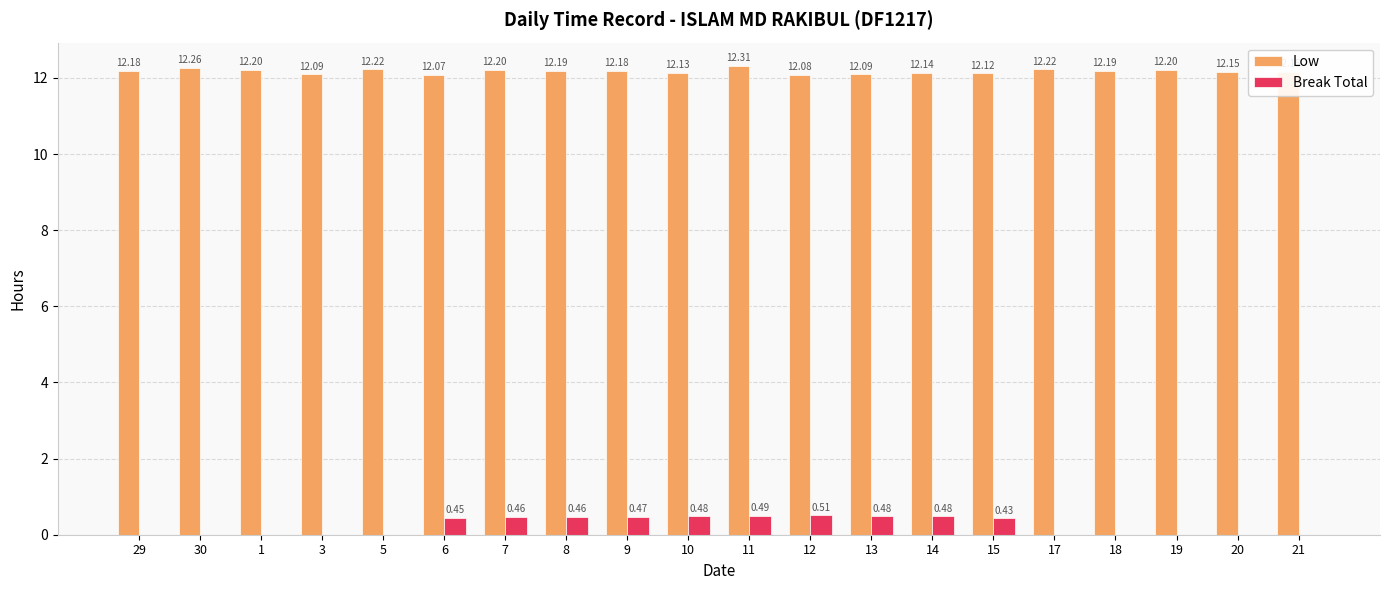

What is the maximum value shown in the chart?

12.3